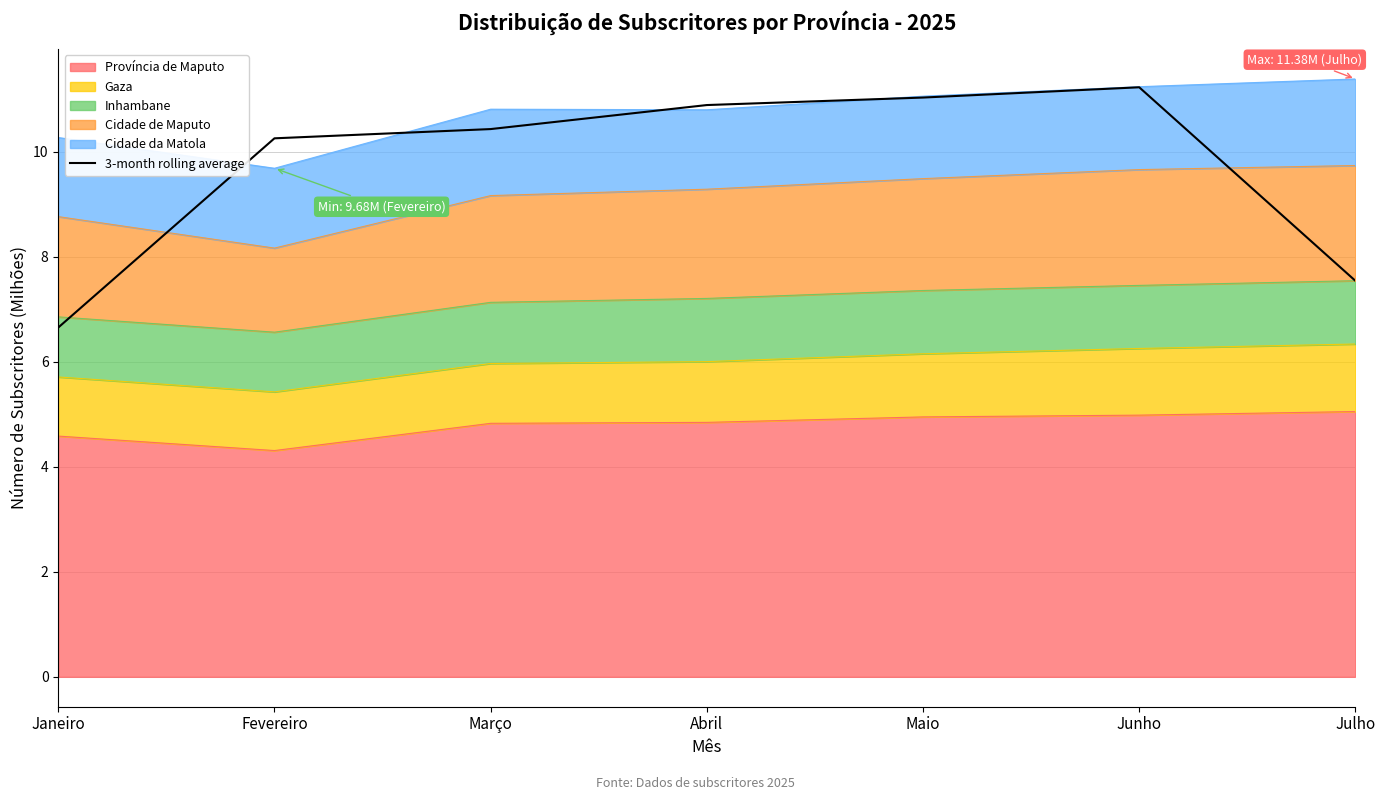

Which has a higher value, Janeiro or Maio?

Maio